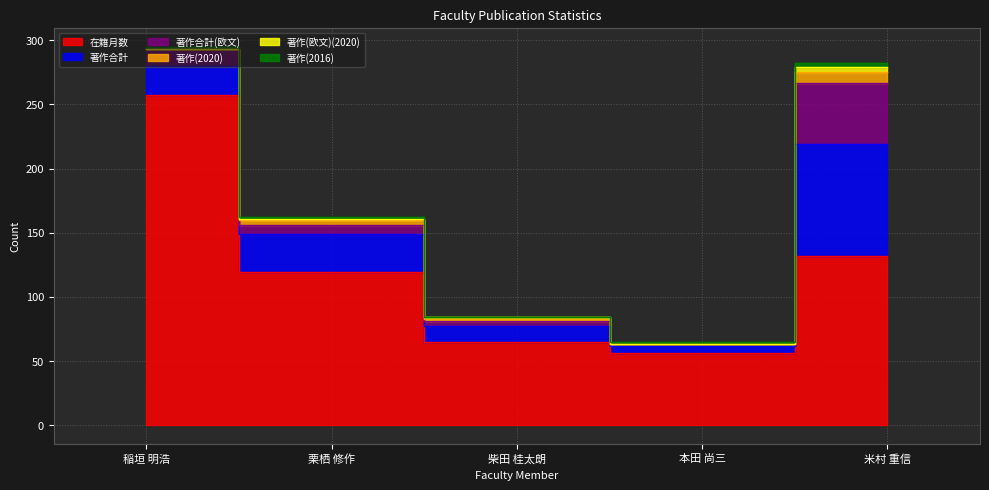

Which series changed the most between 栗栖 修作 and 柴田 桂太朗?

在籍月数